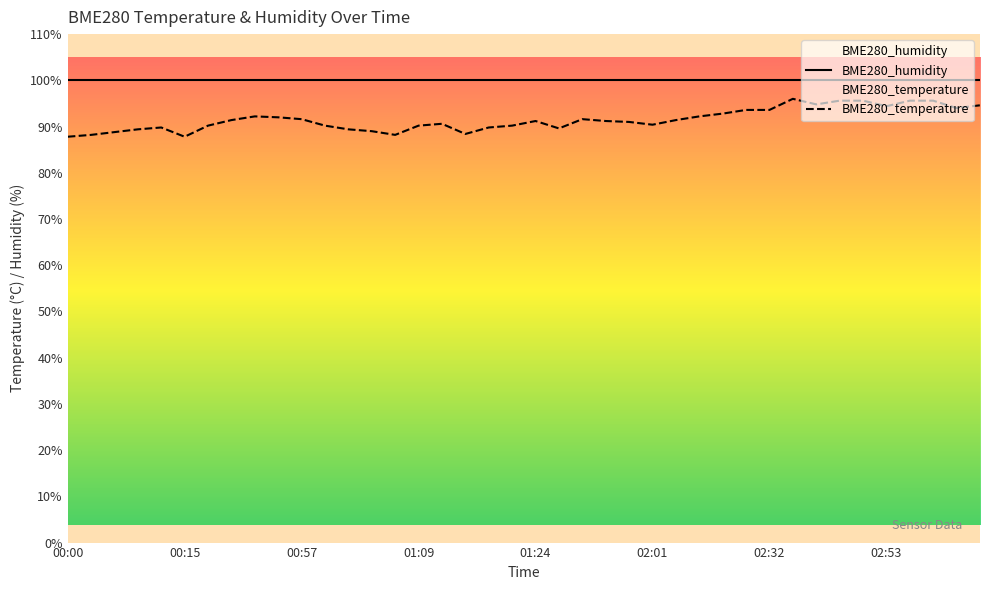

Reading right to left, transcribe all the data shown in this chart.

03:02=94.6	03:00=94.0	02:57=95.6	02:55=95.6	02:53=94.4	02:50=95.6	02:48=95.6	02:45=94.8	02:37=96.0	02:32=93.6	02:20=93.6	02:08=92.8	02:06=92.2	02:03=91.4	02:01=90.4	01:48=91.0	01:45=91.2	01:43=91.6	01:35=89.6	01:24=91.2	01:22=90.2	01:16=89.8	01:14=88.4	01:12=90.6	01:09=90.2	01:07=88.2	01:04=89.0	01:02=89.4	00:59=90.2	00:57=91.6	00:54=92.0	00:52=92.2	00:50=91.4	00:17=90.2	00:15=87.8	00:12=89.8	00:10=89.4	00:07=88.8	00:05=88.2	00:00=87.8